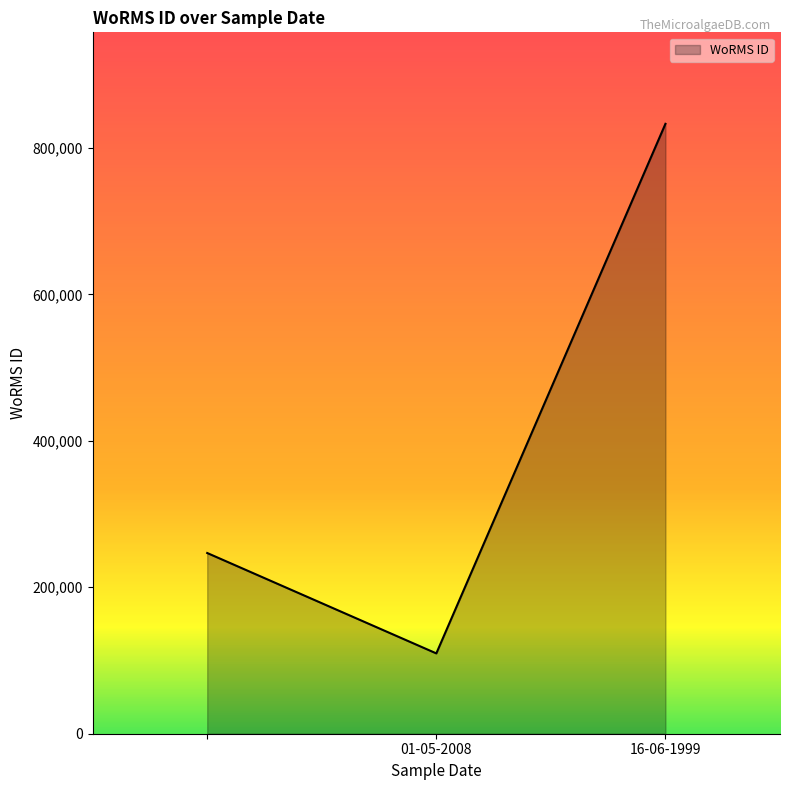

What is the average value?

396533